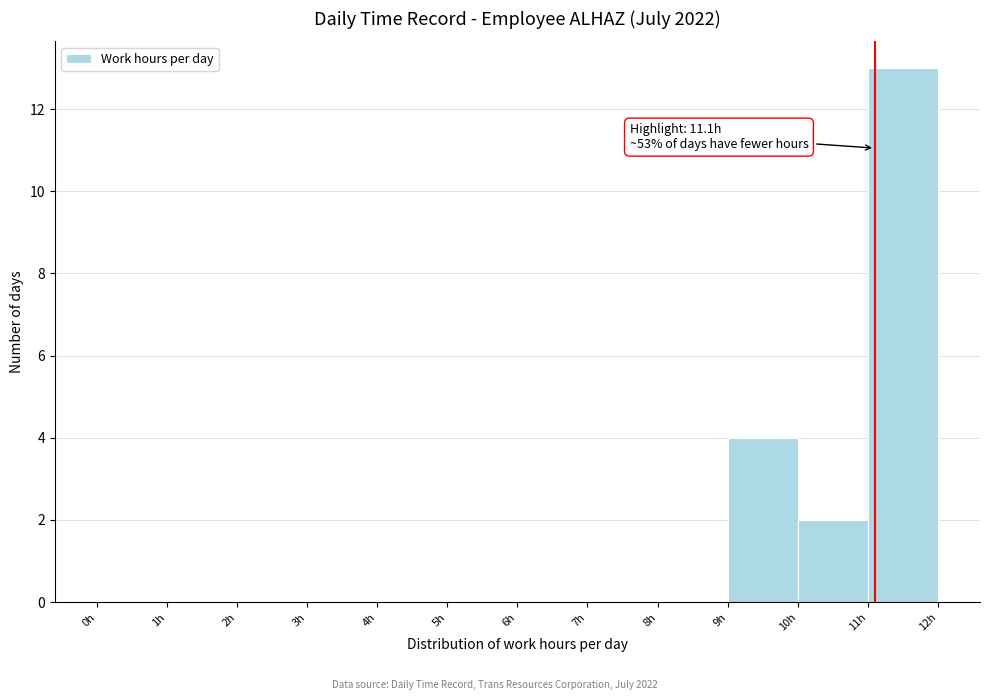

Which range on the x-axis has the tallest bar?

11 to 12